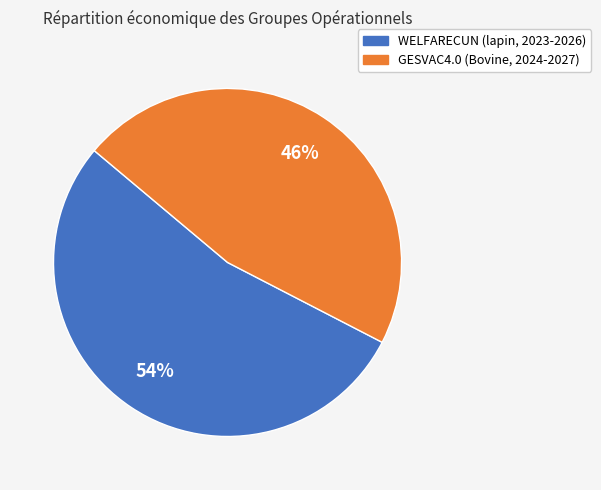

Is it true that WELFARECUN (lapin, 2023-2026) is 54% of the pie?

True